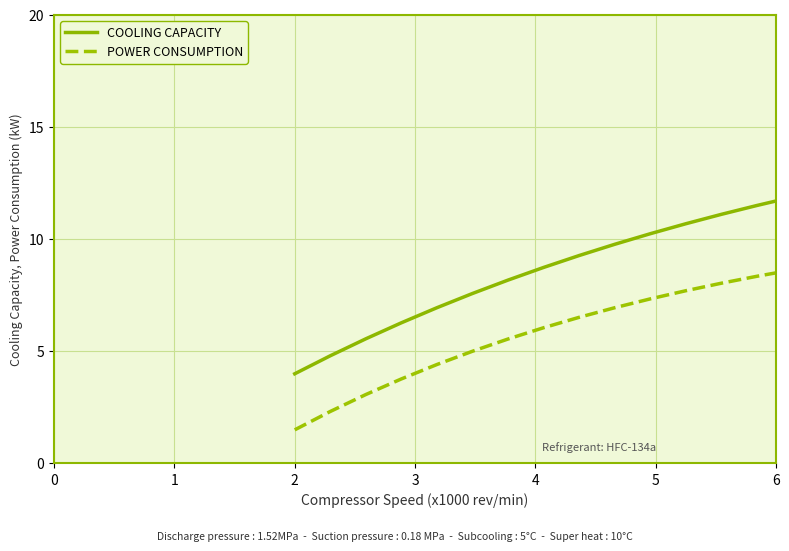

Which series has the largest total across all categories?

COOLING CAPACITY